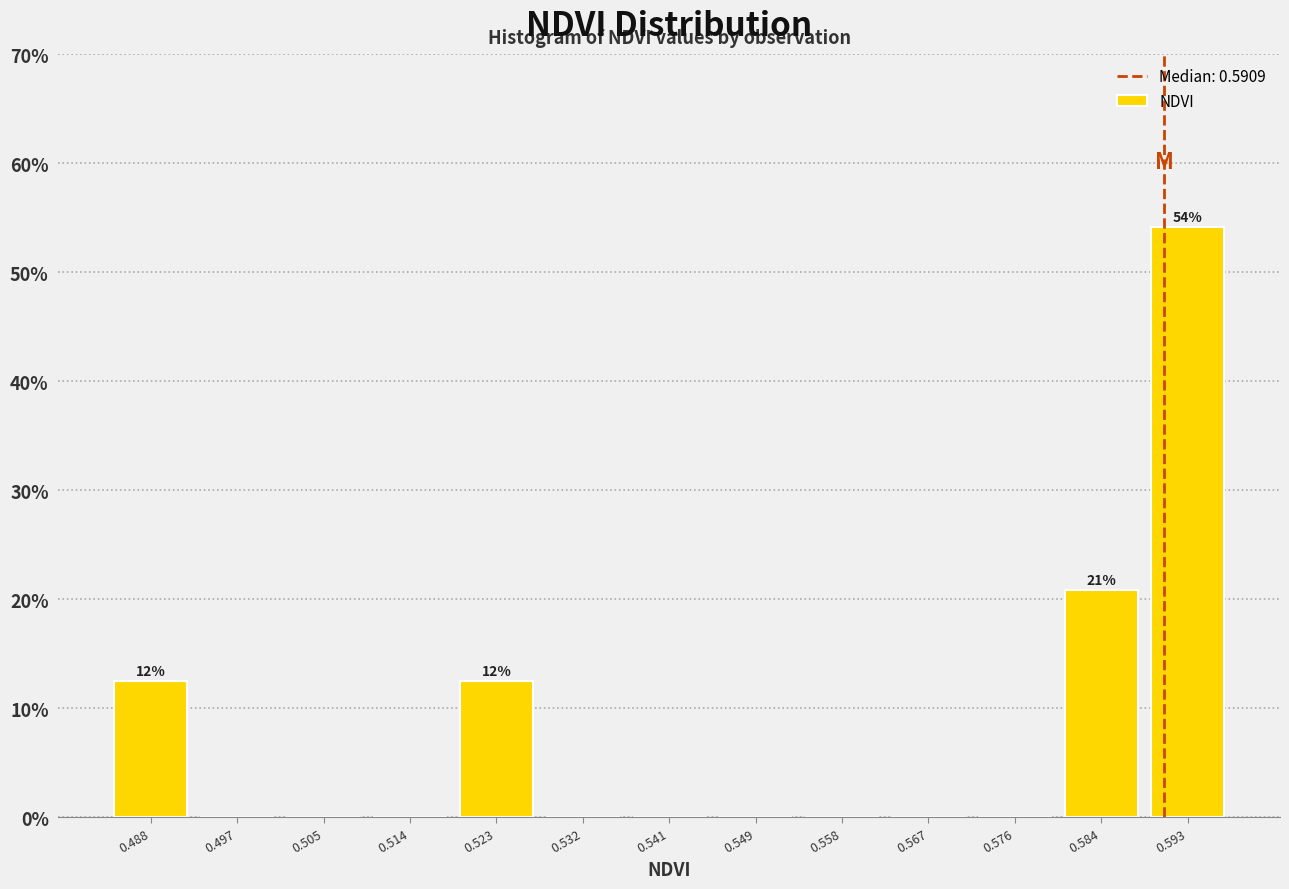

Over which range of the x-axis is the bar tallest?

0.589 to 0.598